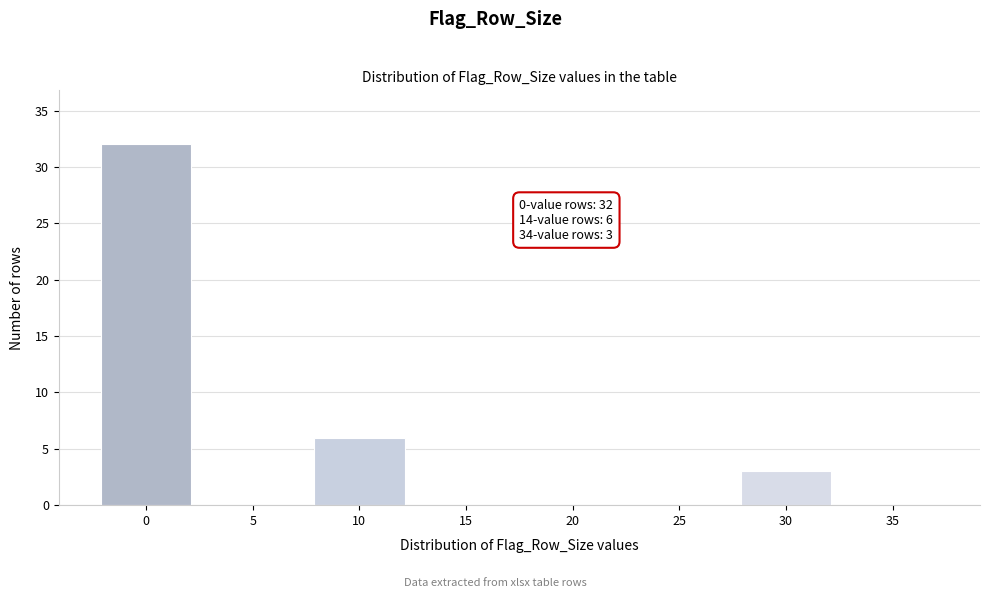

Reading right to left, extract all data points from this chart.

35=0	30=3	25=0	20=0	15=0	10=6	5=0	0=32